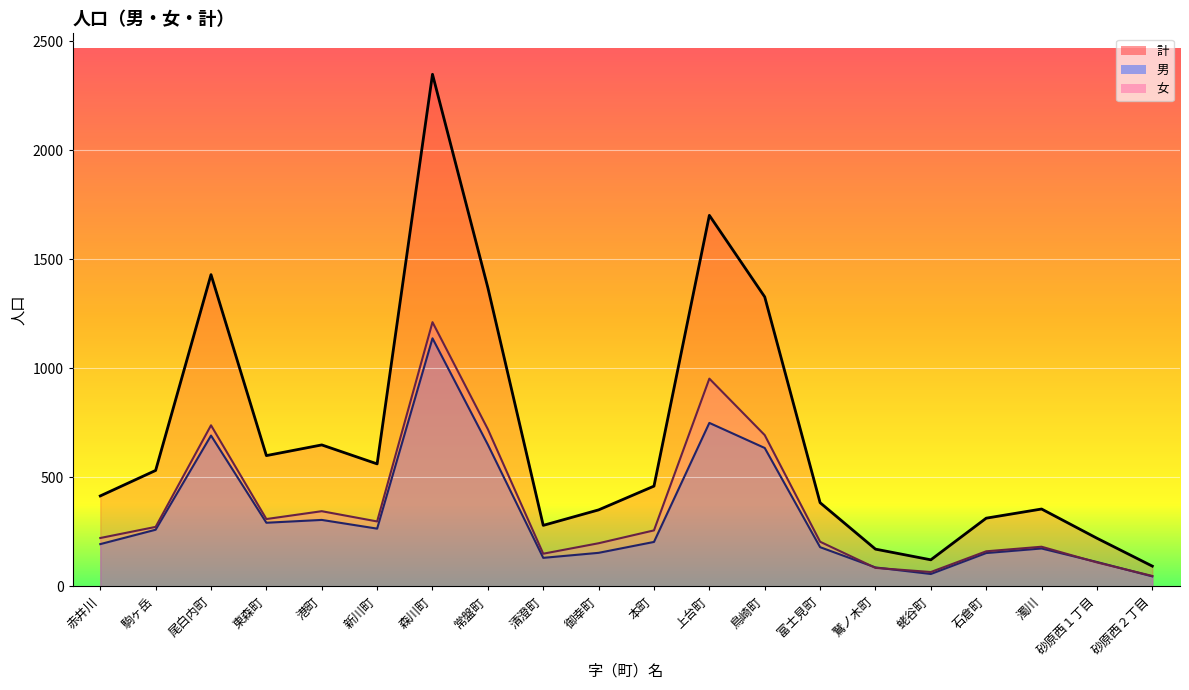

How many distinct data groups are displayed?

3